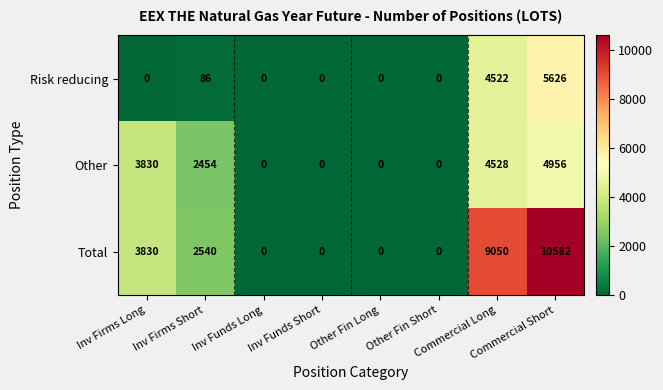

Which series has the largest total across all categories?

Total